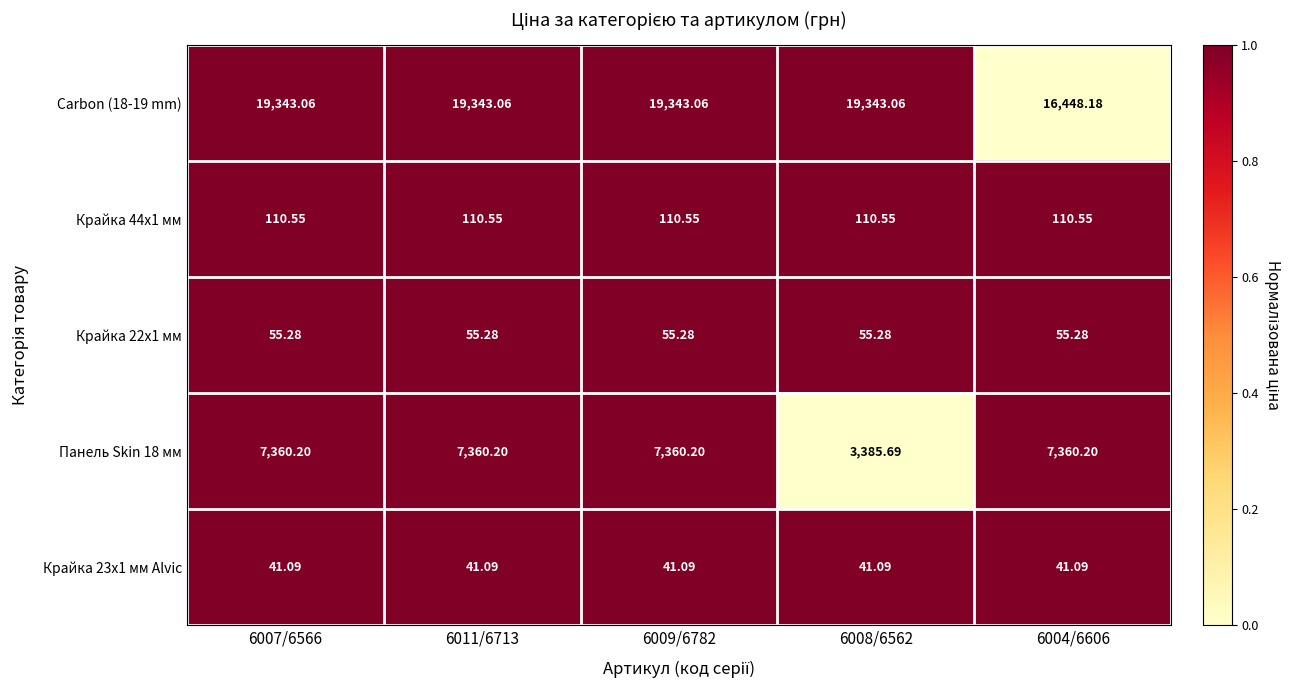

Is the value of Крайка 23x1 мм Alvic at 6011/6713 greater than the value of Carbon (18-19 mm) at 6007/6566?

No